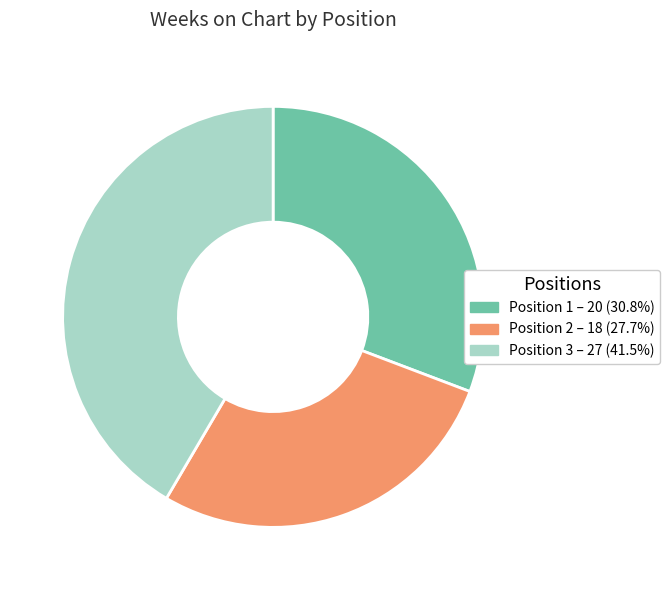

Is there a majority slice in this chart?

No